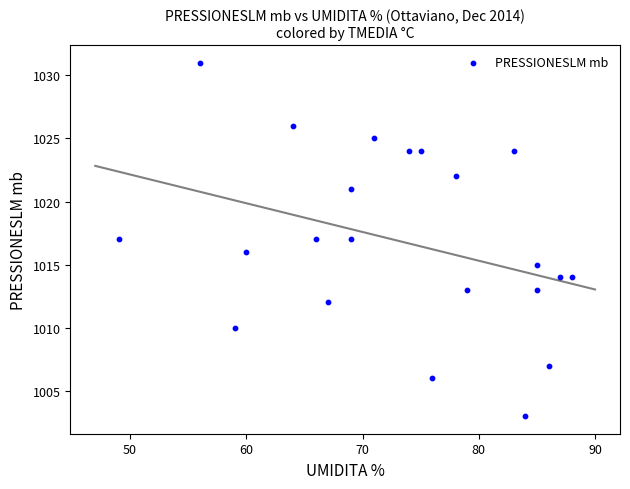

What is the range of Y values (max minus min)?

28